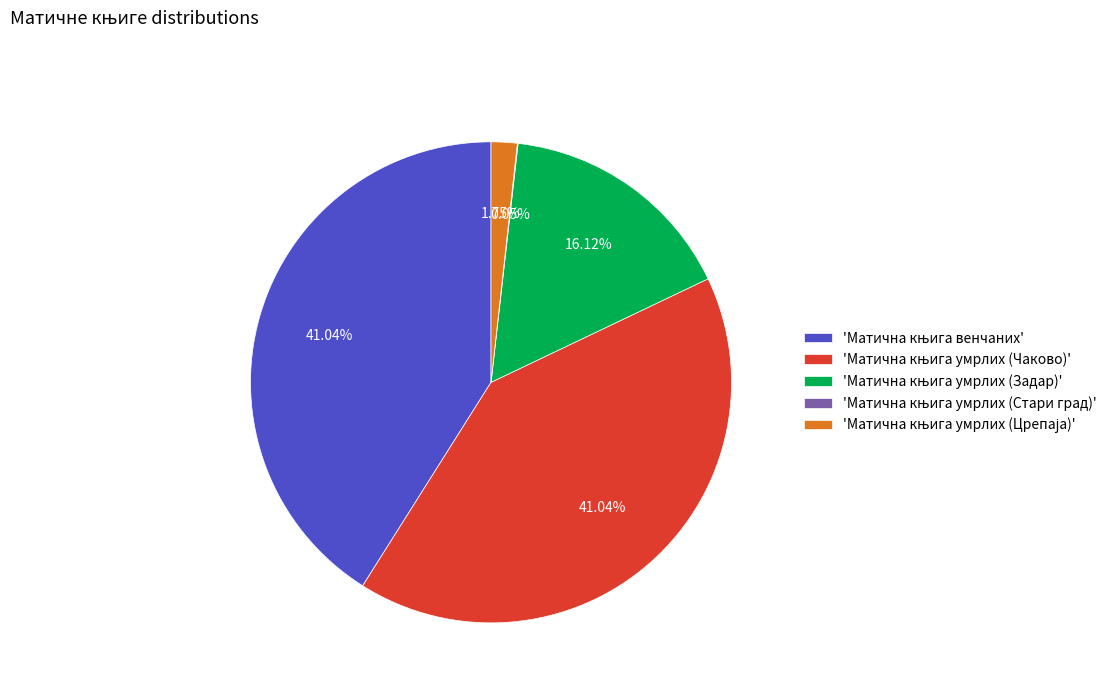

Is there any slice that represents more than half of the pie?

No